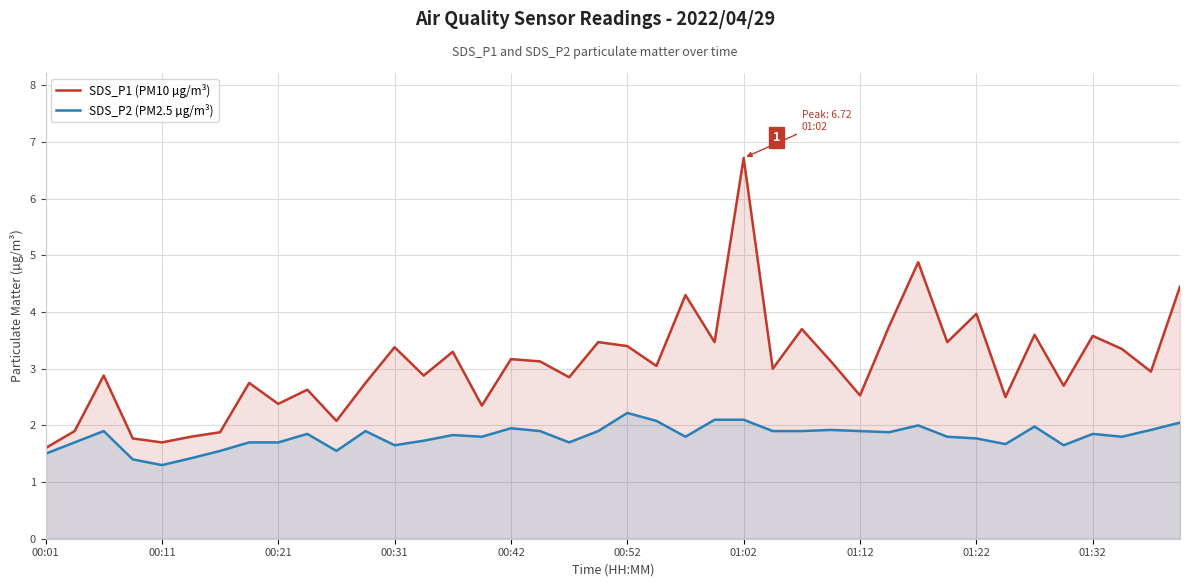

What is the total value across all series at 00:21?

4.1